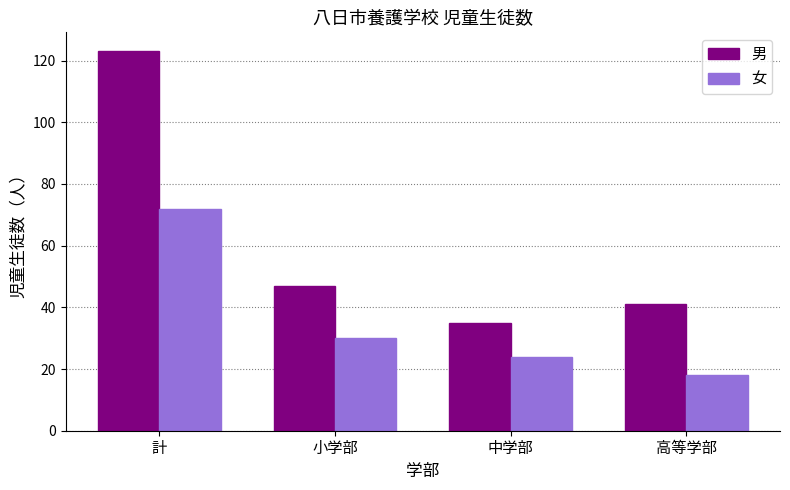

At how many categories does at least one series exceed 27?

4